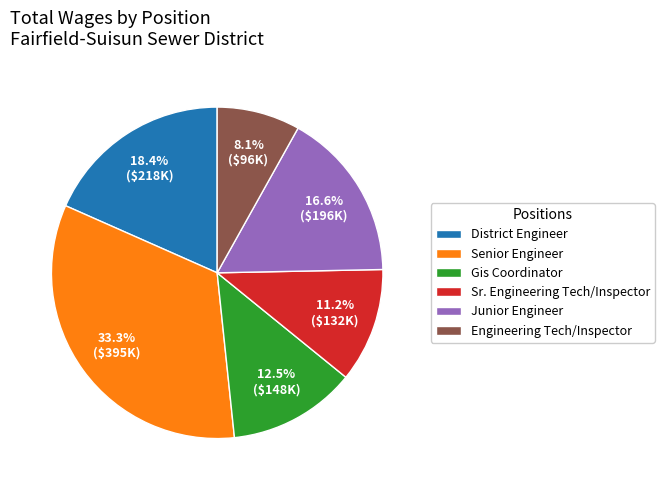

Is it true that Gis Coordinator is 24% of the pie?

False